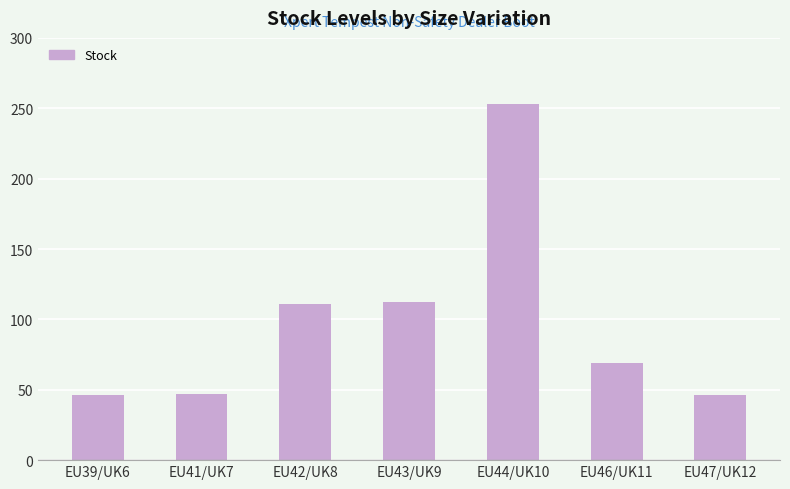

What is the difference between the second highest and second lowest values?

66